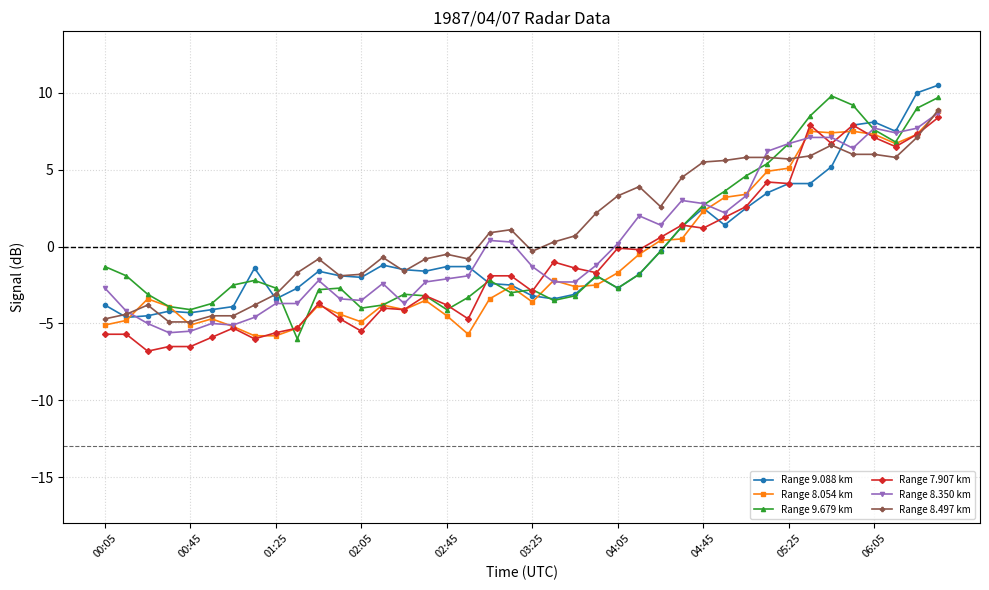

True or false: Range 8.350 km has more than 2 interior local peaks.

True